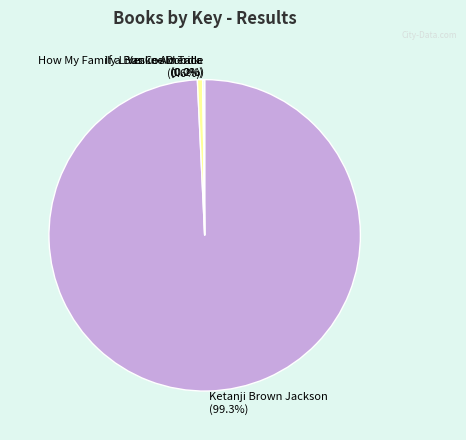

What is the majority slice?

Ketanji Brown Jackson